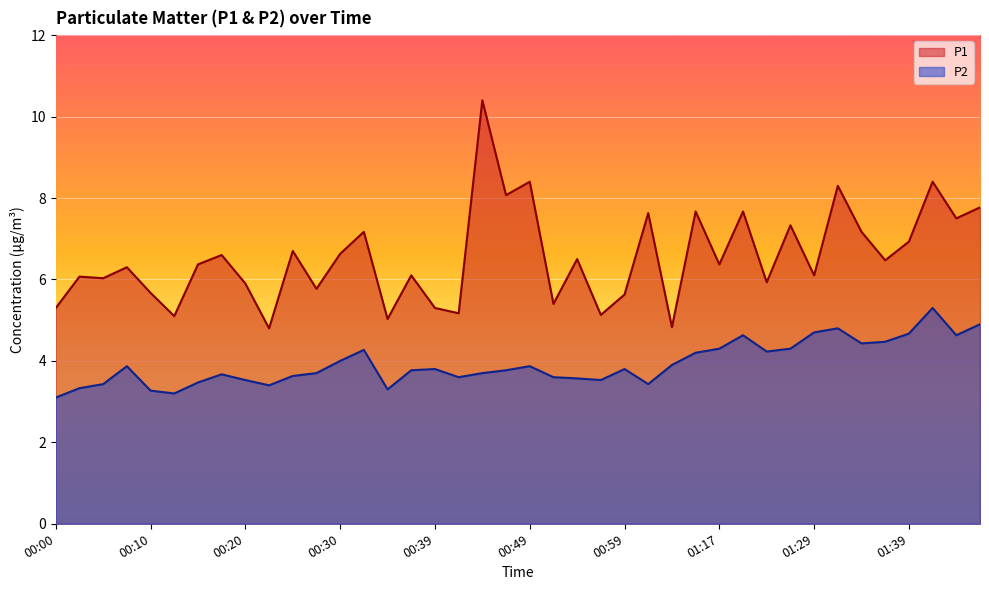

What is the total value across all series at 00:42?

8.8